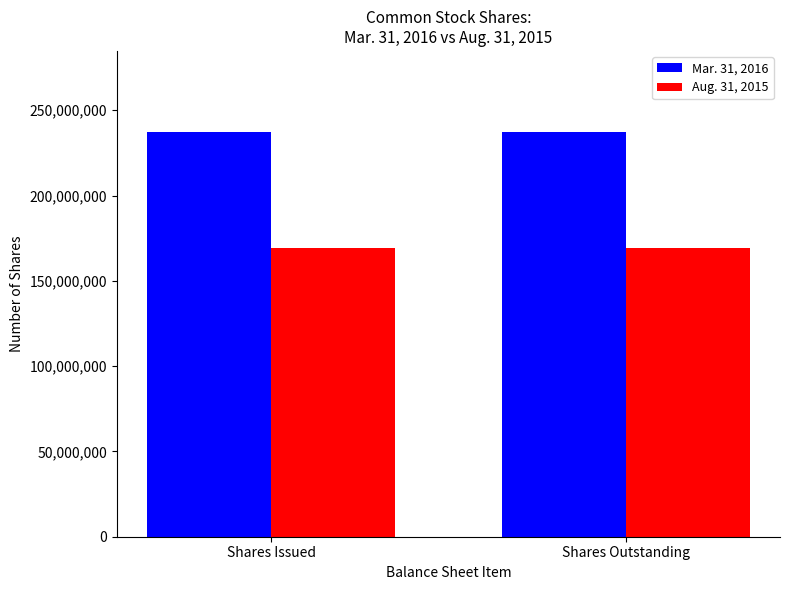

What is the minimum value for Mar. 31, 2016?

237304383